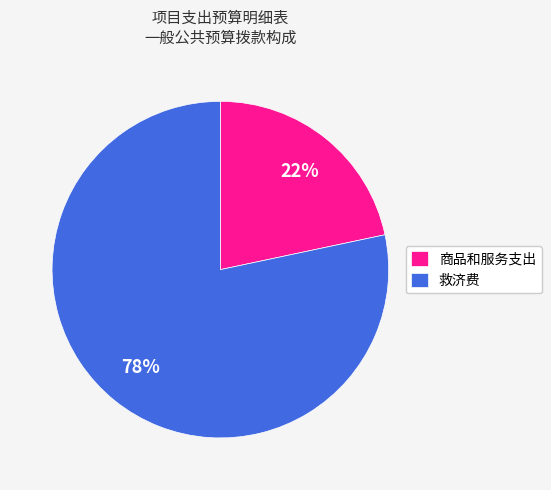

True or false: 救济费 accounts for 68% of the total.

False